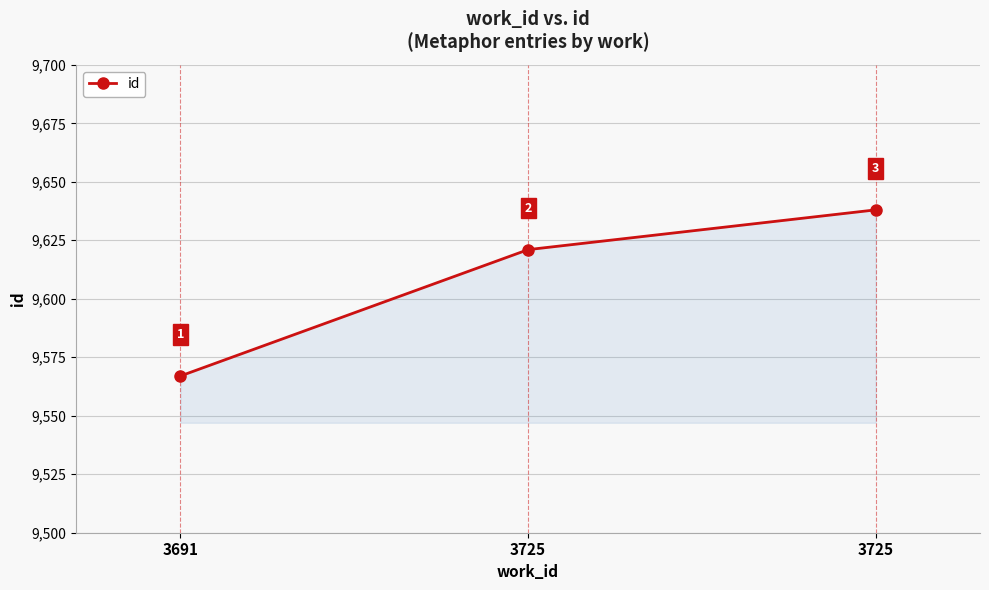

How many values are below 9621?

1